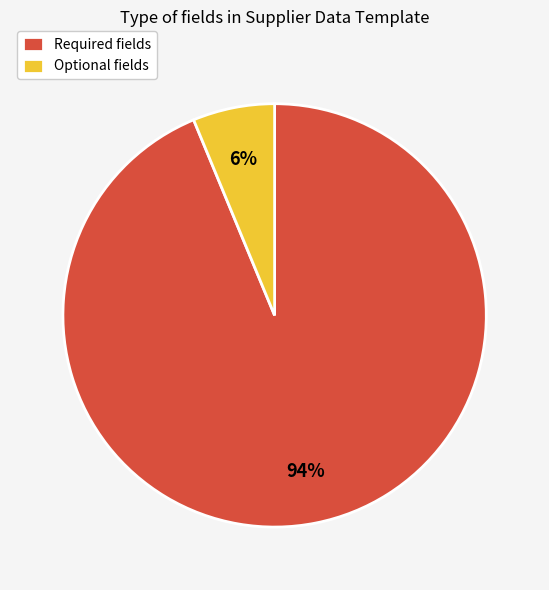

True or false: Optional accounts for 1% of the total.

False